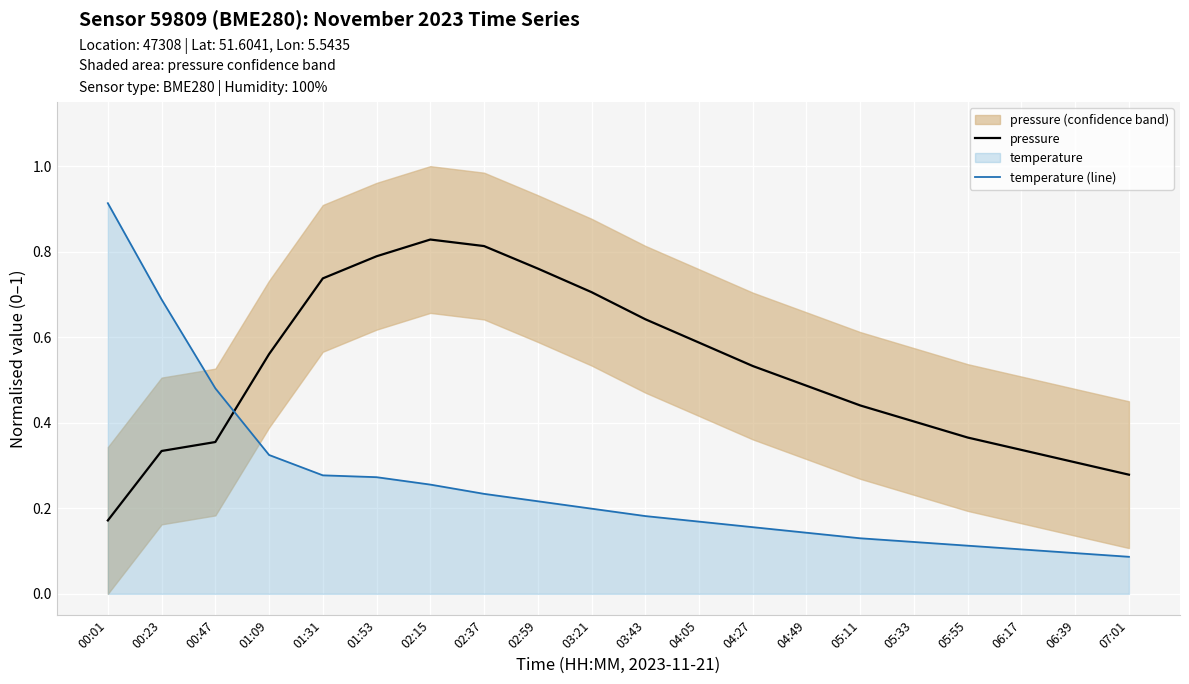

What is the greatest value displayed?

0.9